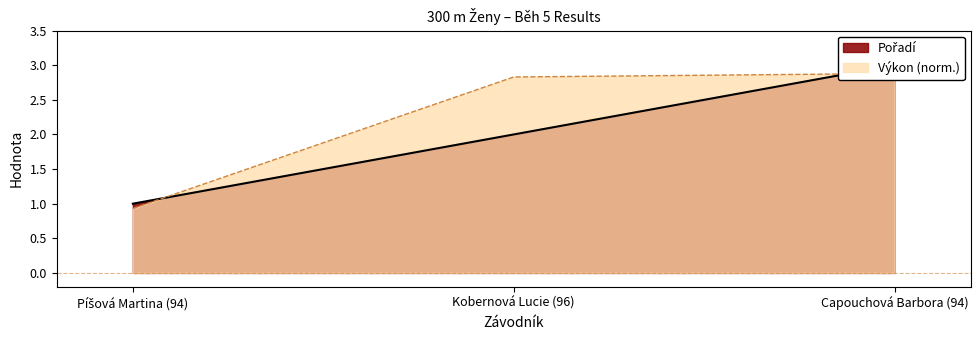

At how many categories does at least one series exceed 1?

2